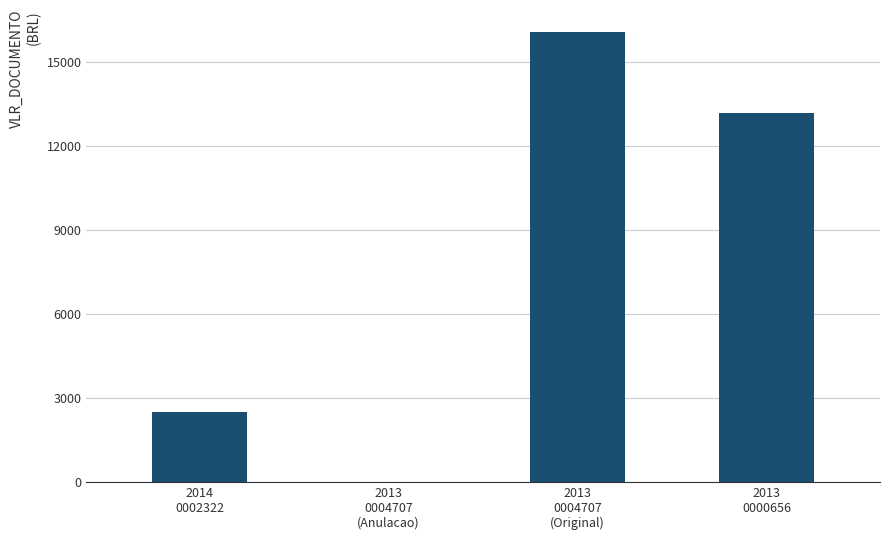

What is the change in value from 2014
0002322 to 2013
0004707
(Anulacao)?

-2500.1